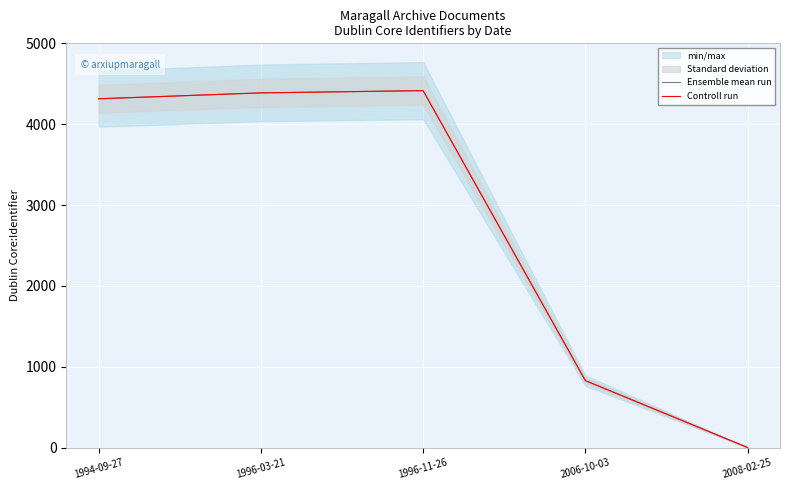

Is the value of Ensemble mean run at 1996-11-26 greater than the value of Controll run at 2008-02-25?

Yes